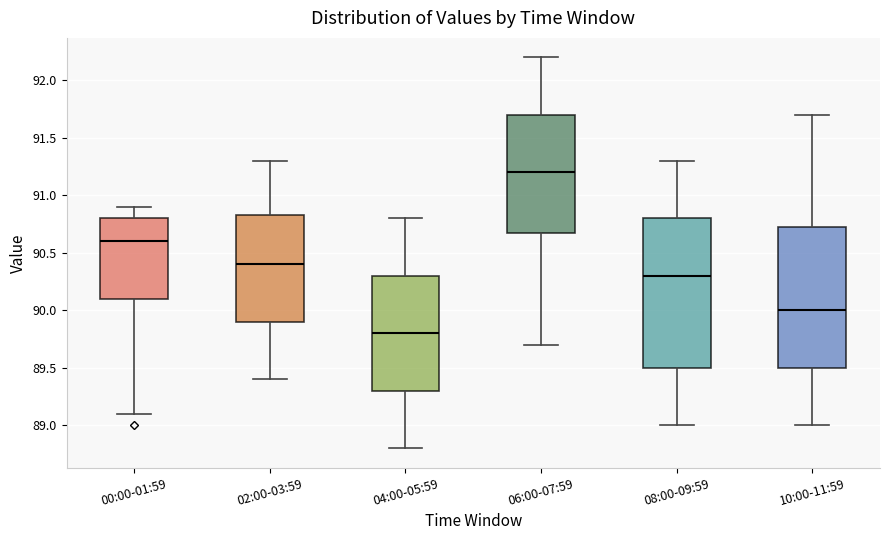

Reading left to right, read every box against the y-axis: the position of its median line, the range the box covers, and the ends of its whiskers. The values are not printed on the chart, so give them approximately, as read against the axis.

00:00-01:59: median 90.60, box 90.10 to 90.80, whiskers 89.10 to 90.90
02:00-03:59: median 90.40, box 89.90 to 90.85, whiskers 89.40 to 91.30
04:00-05:59: median 89.80, box 89.30 to 90.30, whiskers 88.80 to 90.80
06:00-07:59: median 91.20, box 90.70 to 91.70, whiskers 89.70 to 92.20
08:00-09:59: median 90.30, box 89.50 to 90.80, whiskers 89.00 to 91.30
10:00-11:59: median 90.00, box 89.50 to 90.75, whiskers 89.00 to 91.70